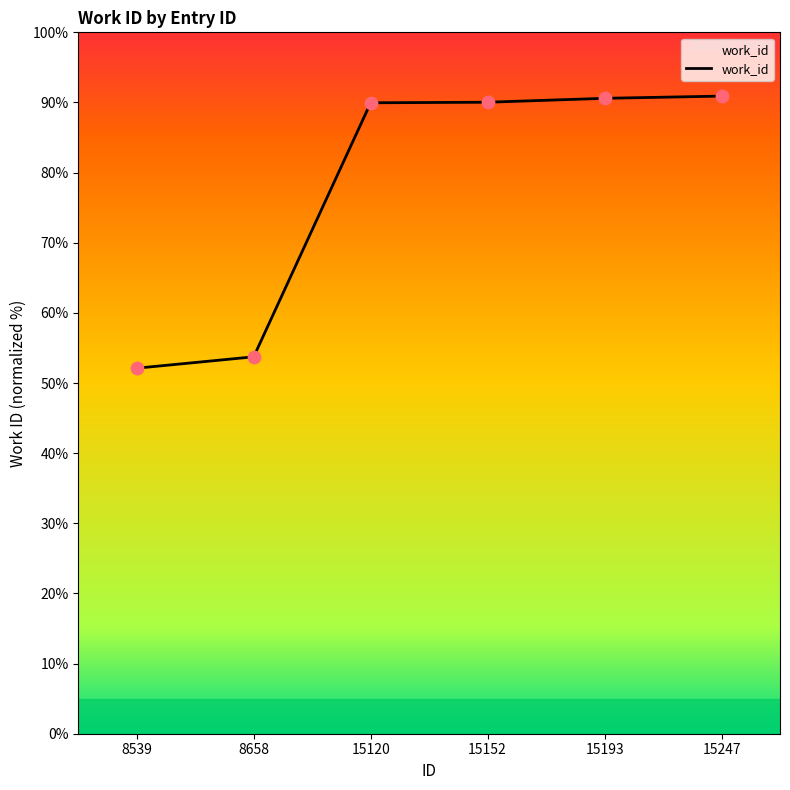

What is the change in value from 8658 to 15247?

+37.2